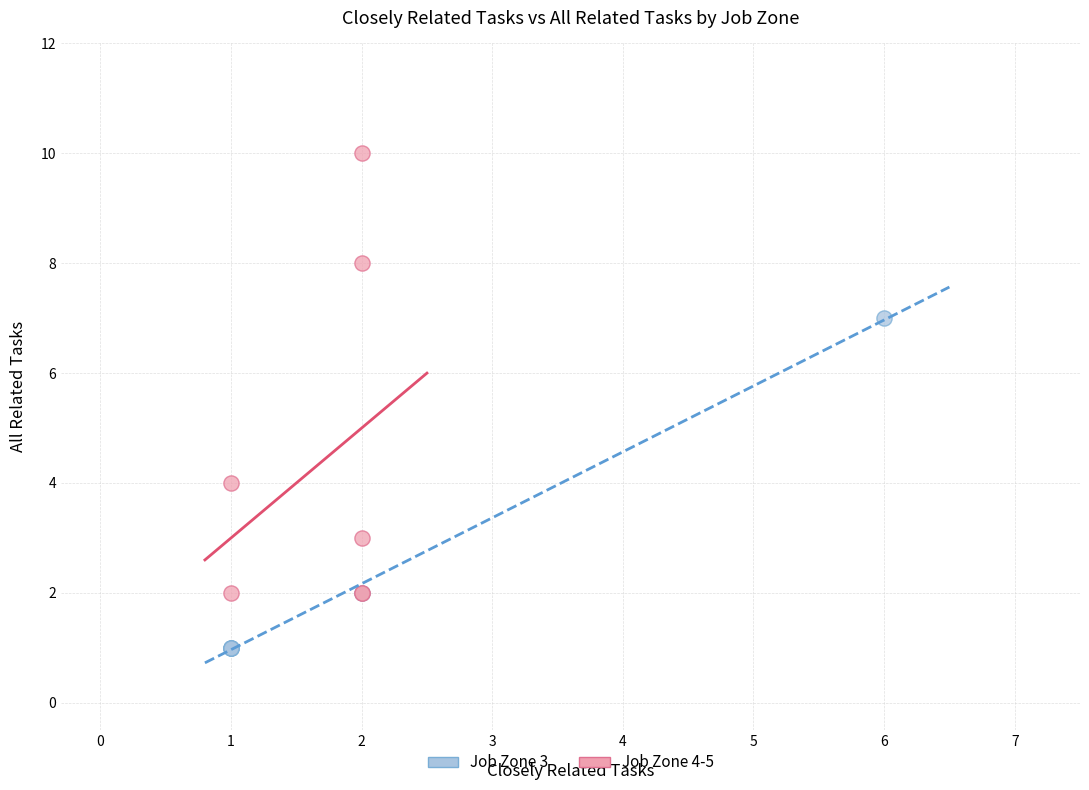

Which series reaches the maximum Y coordinate?

Job Zone 4-5